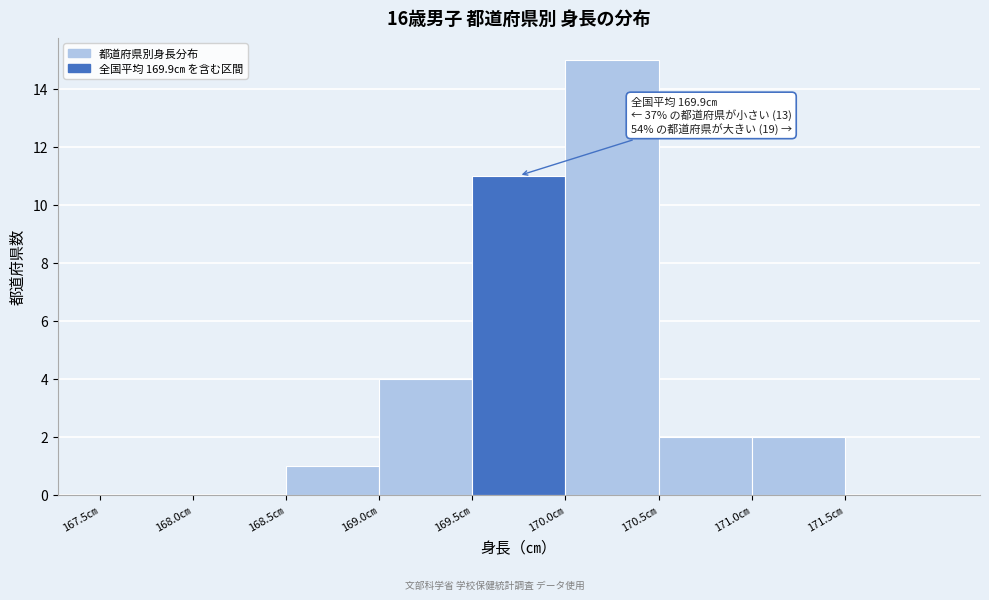

Over which range of the x-axis is the bar tallest?

170.0 to 170.5